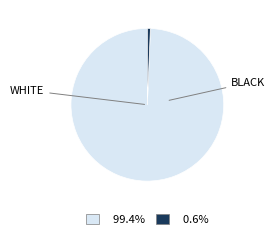

Is there any slice that represents more than half of the pie?

Yes